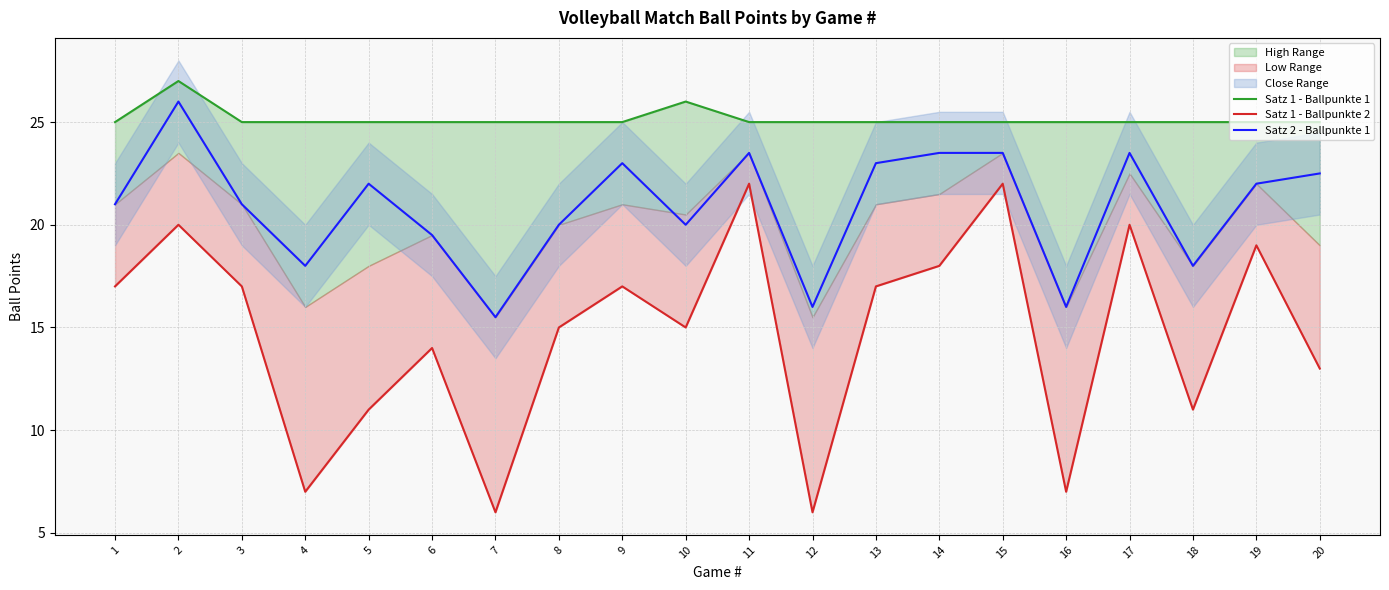

Reading left to right, extract all data points from this chart.

Satz 1 - Ballpunkte 1: 25.0	27.0	25.0	25.0	25.0	25.0	25.0	25.0	25.0	26.0	25.0	25.0	25.0	25.0	25.0	25.0	25.0	25.0	25.0	25.0
Satz 1 - Ballpunkte 2: 17.0	20.0	17.0	7.0	11.0	14.0	6.0	15.0	17.0	15.0	22.0	6.0	17.0	18.0	22.0	7.0	20.0	11.0	19.0	13.0
Satz 2 - Ballpunkte 1: 21.0	26.0	21.0	18.0	22.0	19.5	15.5	20.0	23.0	20.0	23.5	16.0	23.0	23.5	23.5	16.0	23.5	18.0	22.0	22.5